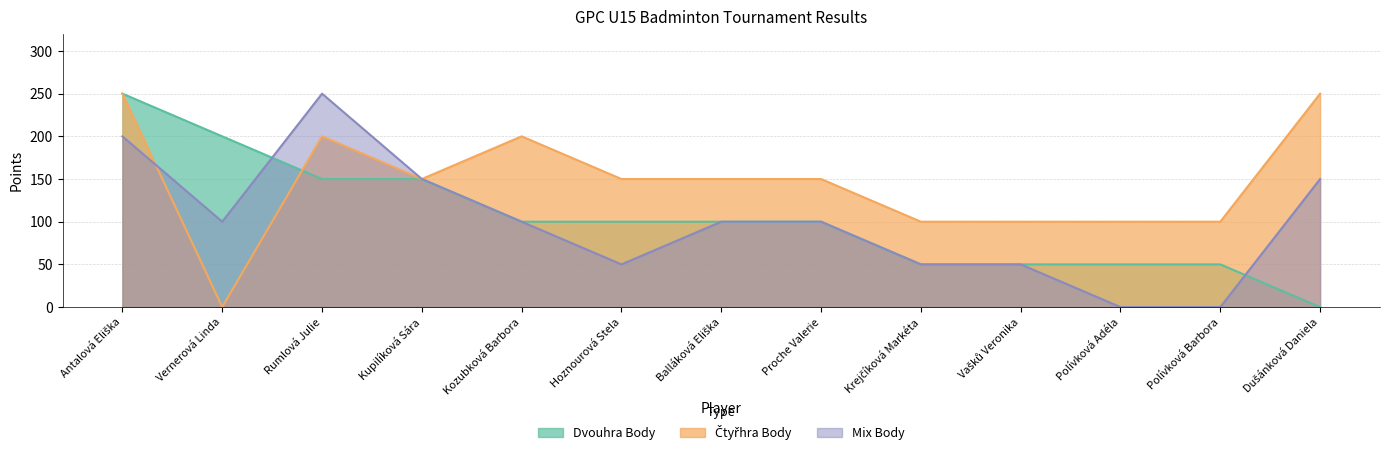

The value of Dvouhra Body at Antalová Eliška is 250. True or false?

True